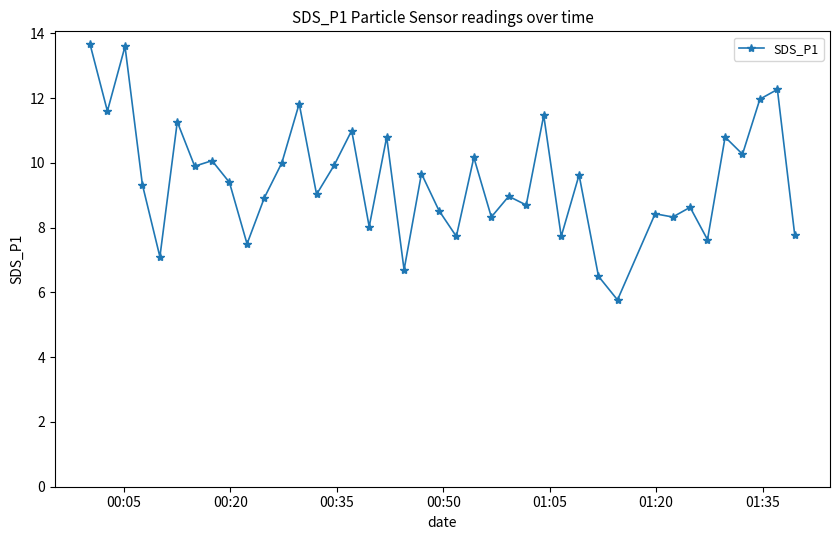

What is the minimum value shown in the chart?

5.8